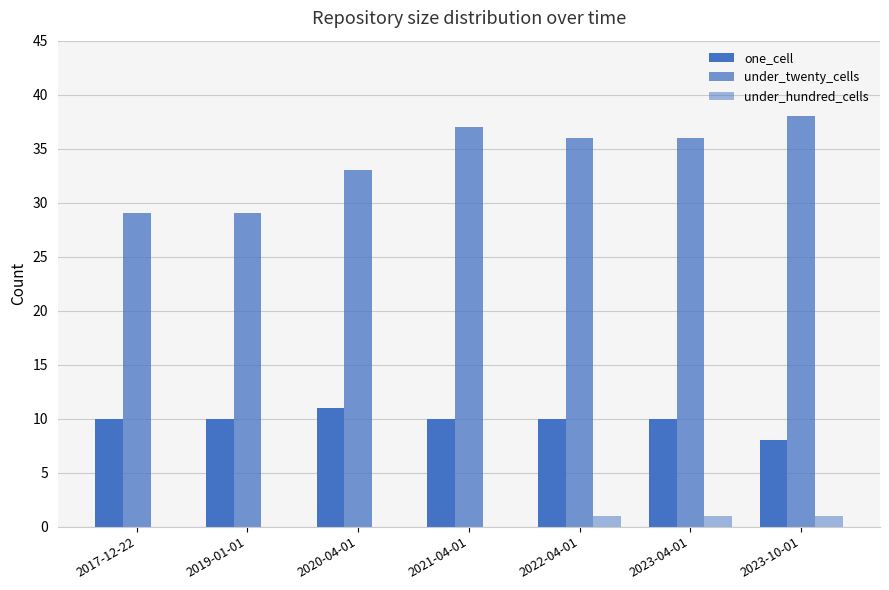

At which category is the sum across all series the highest?

2021-04-01